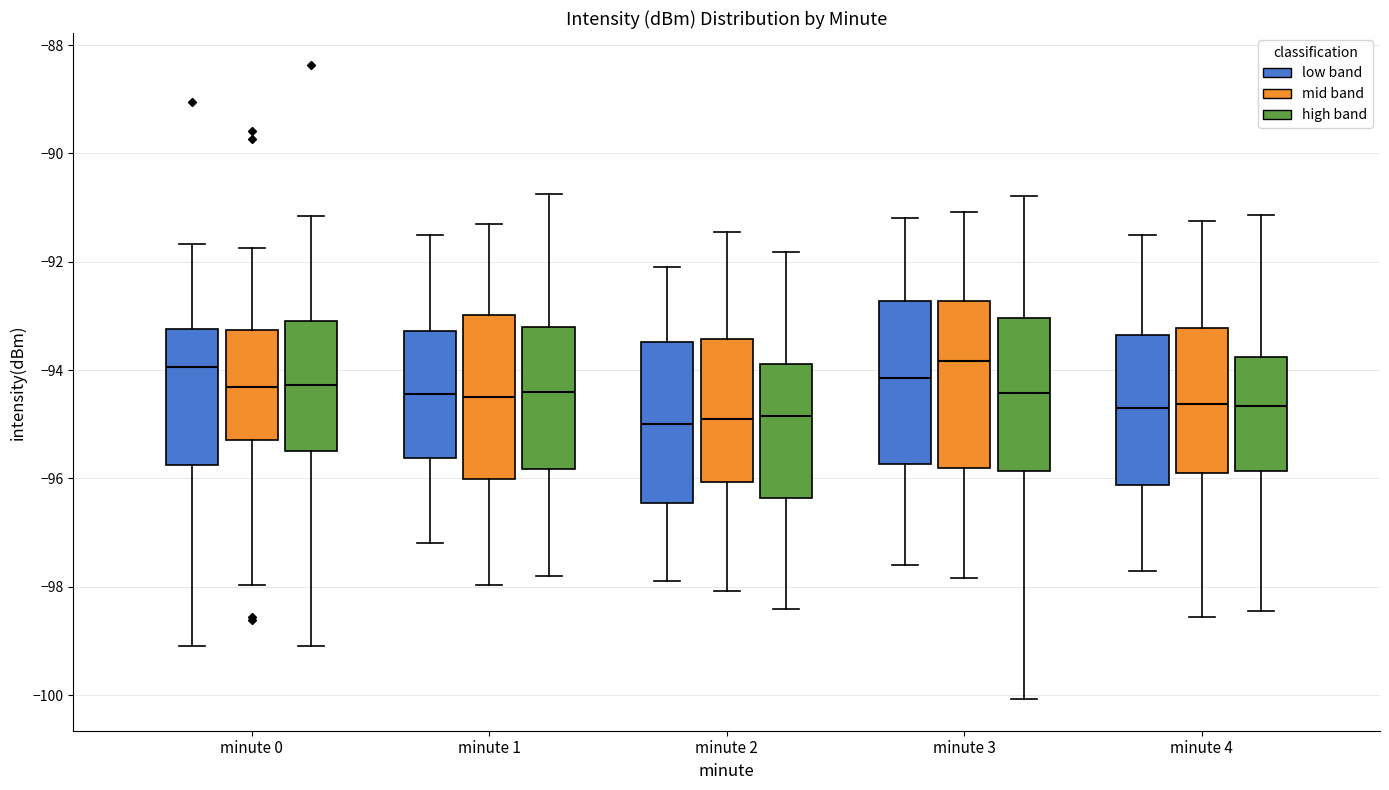

Reading left to right, transcribe this box plot: for each box, give where its median line is, the range the box spans, and where its two whiskers end, as read against the y-axis. The values are not printed on the chart, so give them approximately, as read against the axis.

minute 0 (low band): median -94.0, box -95.8 to -93.2, whiskers -99.0 to -91.6
minute 0 (mid band): median -94.4, box -95.2 to -93.2, whiskers -98.0 to -91.8
minute 0 (high band): median -94.2, box -95.4 to -93.0, whiskers -99.0 to -91.2
minute 1 (low band): median -94.4, box -95.6 to -93.2, whiskers -97.2 to -91.4
minute 1 (mid band): median -94.6, box -96.0 to -93.0, whiskers -98.0 to -91.2
minute 1 (high band): median -94.4, box -95.8 to -93.2, whiskers -97.8 to -90.8
minute 2 (low band): median -95.0, box -96.4 to -93.4, whiskers -97.8 to -92.0
minute 2 (mid band): median -95.0, box -96.0 to -93.4, whiskers -98.0 to -91.4
minute 2 (high band): median -94.8, box -96.4 to -93.8, whiskers -98.4 to -91.8
minute 3 (low band): median -94.2, box -95.8 to -92.8, whiskers -97.6 to -91.2
minute 3 (mid band): median -93.8, box -95.8 to -92.8, whiskers -97.8 to -91.0
minute 3 (high band): median -94.4, box -95.8 to -93.0, whiskers -100.0 to -90.8
minute 4 (low band): median -94.6, box -96.2 to -93.4, whiskers -97.6 to -91.4
minute 4 (mid band): median -94.6, box -96.0 to -93.2, whiskers -98.6 to -91.2
minute 4 (high band): median -94.6, box -95.8 to -93.8, whiskers -98.4 to -91.2